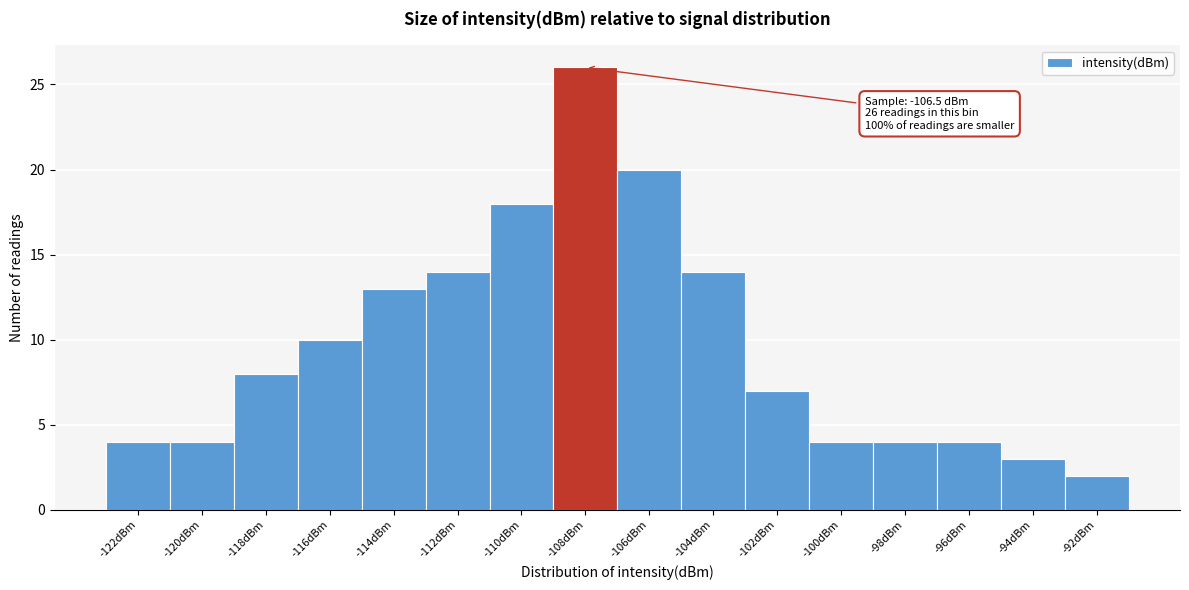

Reading left to right, list all the values displayed in this chart.

-122dBm=4	-120dBm=4	-118dBm=8	-116dBm=10	-114dBm=13	-112dBm=14	-110dBm=18	-108dBm=26	-106dBm=20	-104dBm=14	-102dBm=7	-100dBm=4	-98dBm=4	-96dBm=4	-94dBm=3	-92dBm=2